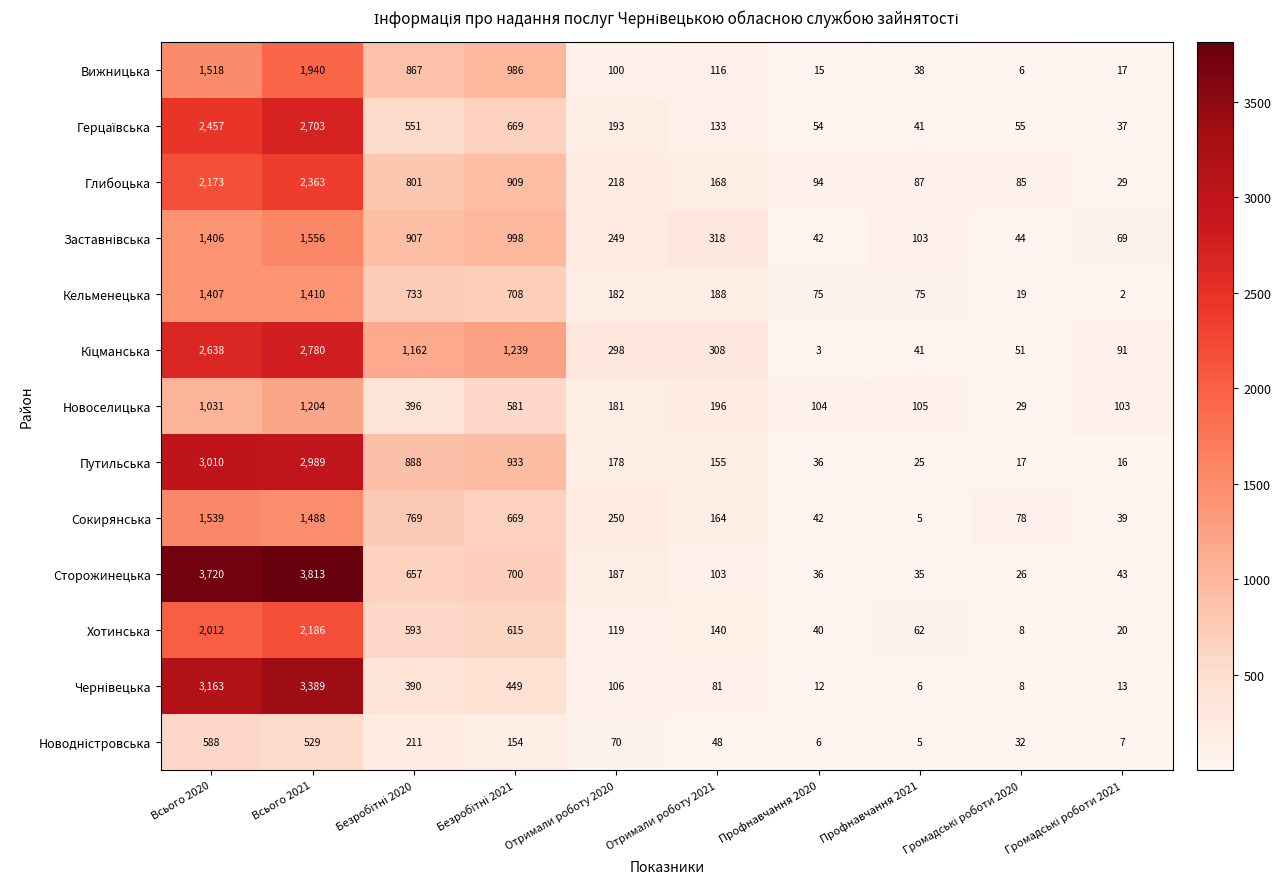

Which series changed the most between Всього 2020 and Всього 2021?

Вижницька